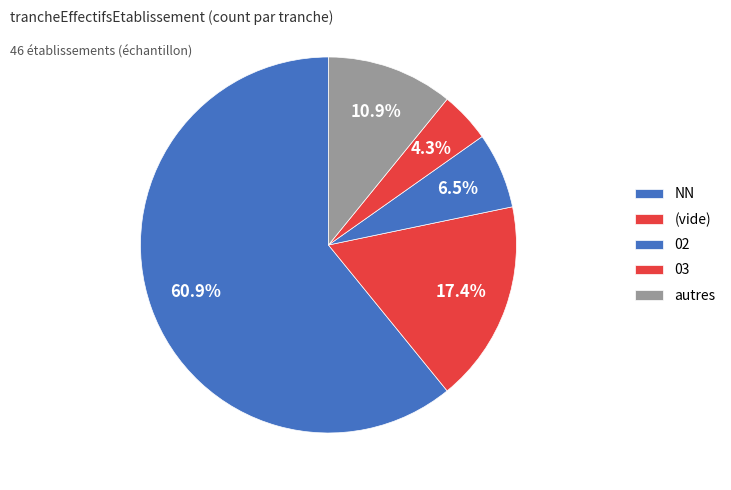

Is NN the majority of the pie?

Yes